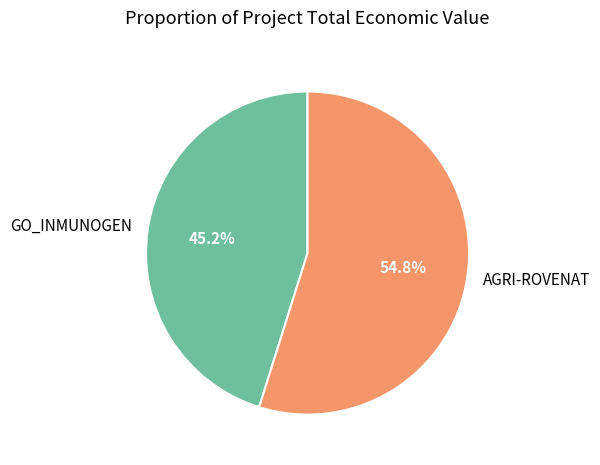

What portion of the pie excludes GO_INMUNOGEN?

54.8%